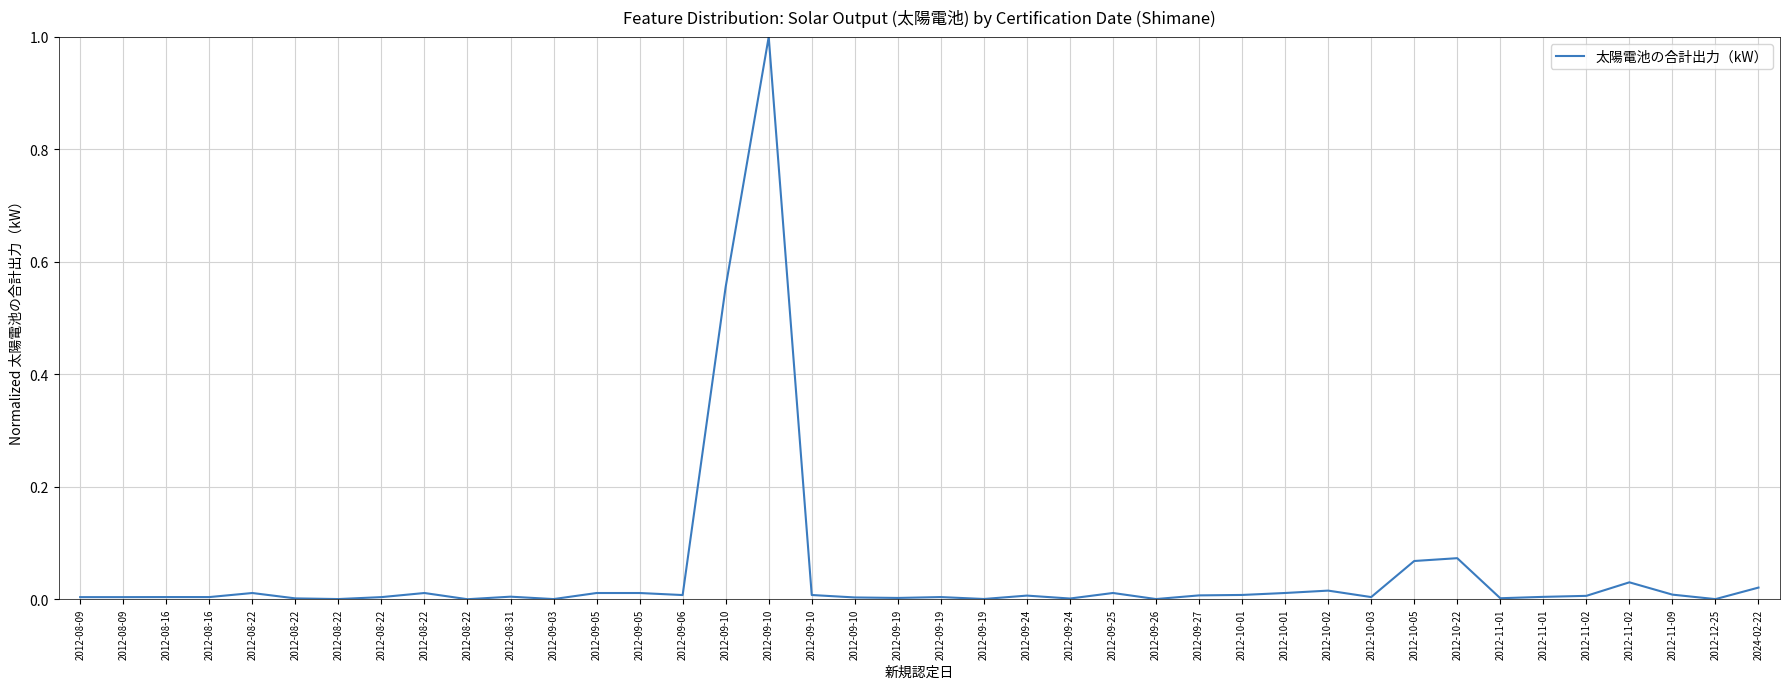

True or false: the data shows 0.0 at 2012-09-25.

True